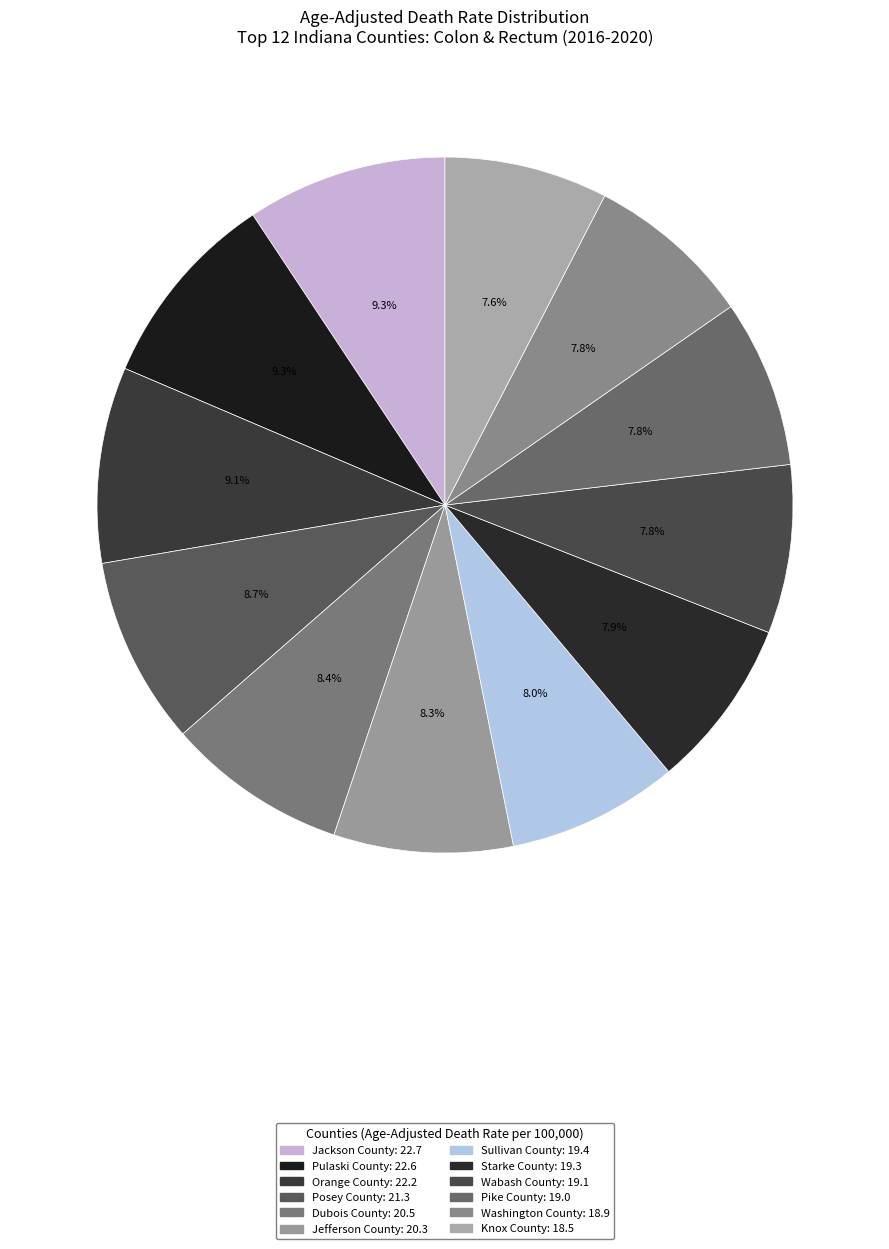

How many segments does this pie chart have?

12